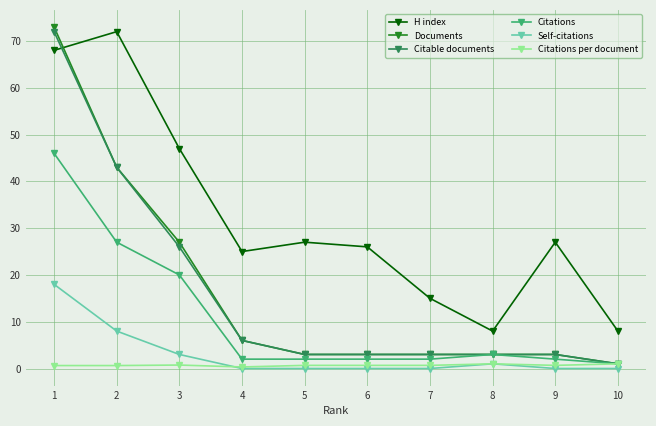

Which series has the largest total across all categories?

H index